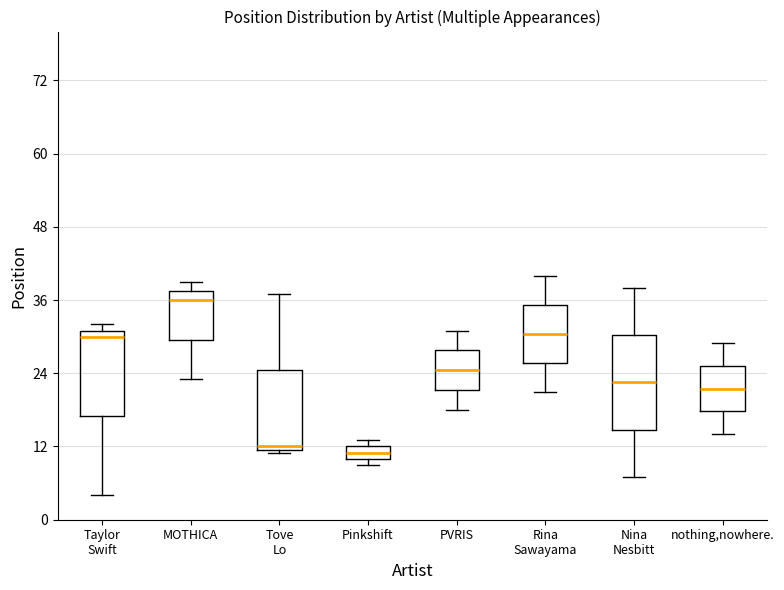

Where does the median line of the box for MOTHICA sit on the y-axis? The values are not printed on the chart, so give them approximately, as read against the axis.

36